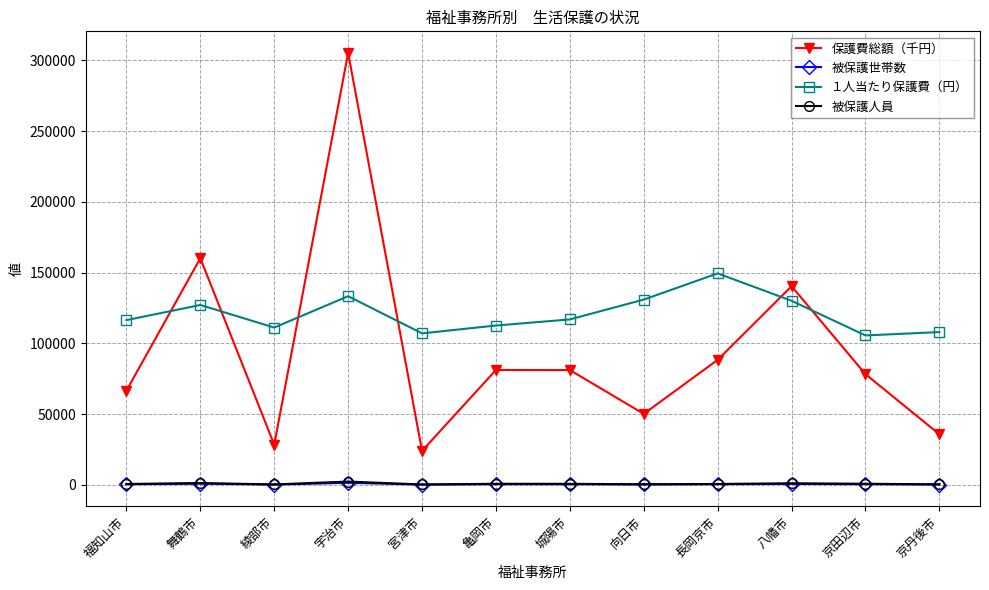

The value of 保護費総額（千円） at 亀岡市 is 81177. True or false?

True